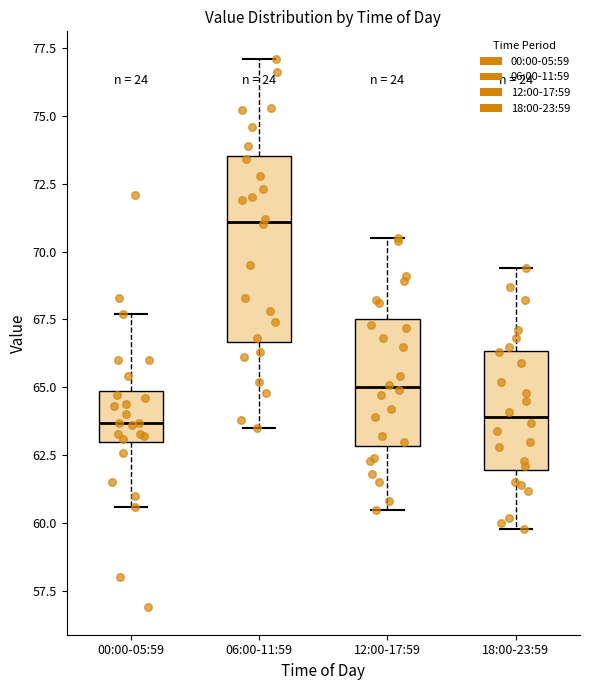

Reading left to right, read every box against the y-axis: the position of its median line, the range the box covers, and the ends of its whiskers. The values are not printed on the chart, so give them approximately, as read against the axis.

00:00-05:59: median 63.5, box 63.0 to 65.0, whiskers 60.5 to 67.5
06:00-11:59: median 71.0, box 66.5 to 73.5, whiskers 63.5 to 77.0
12:00-17:59: median 65.0, box 63.0 to 67.5, whiskers 60.5 to 70.5
18:00-23:59: median 64.0, box 62.0 to 66.5, whiskers 60.0 to 69.5